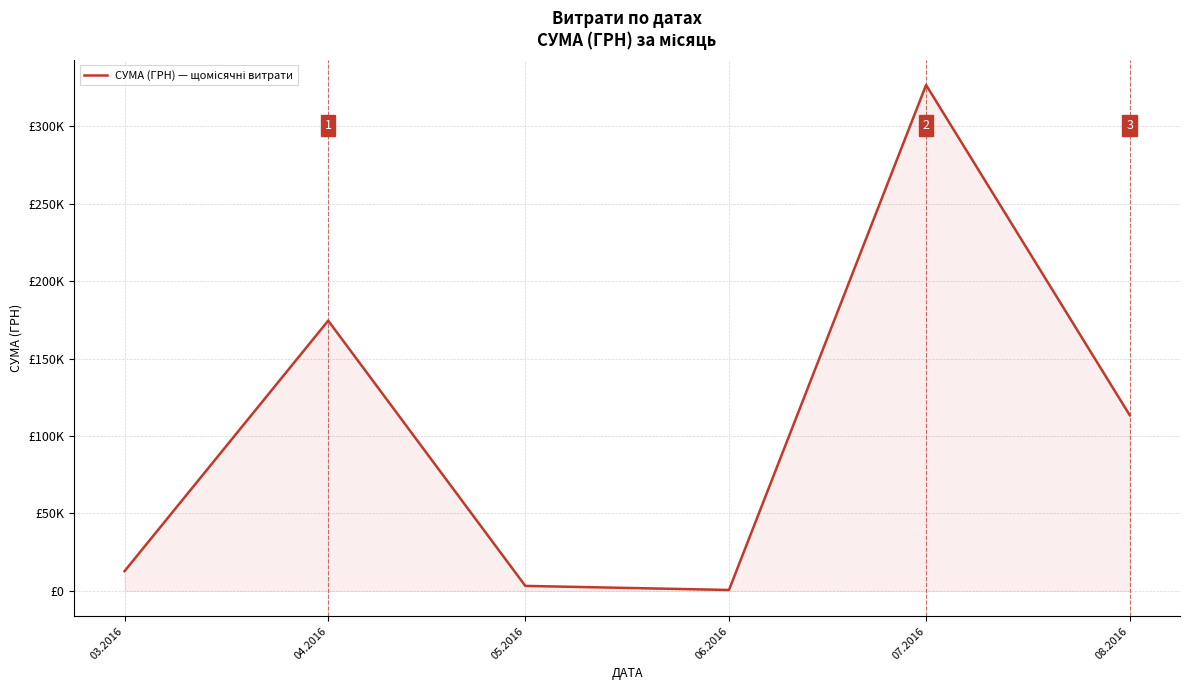

Reading left to right, list all the values displayed in this chart.

12746.9	174434.8	3225.4	600.0	326572.3	113398.5